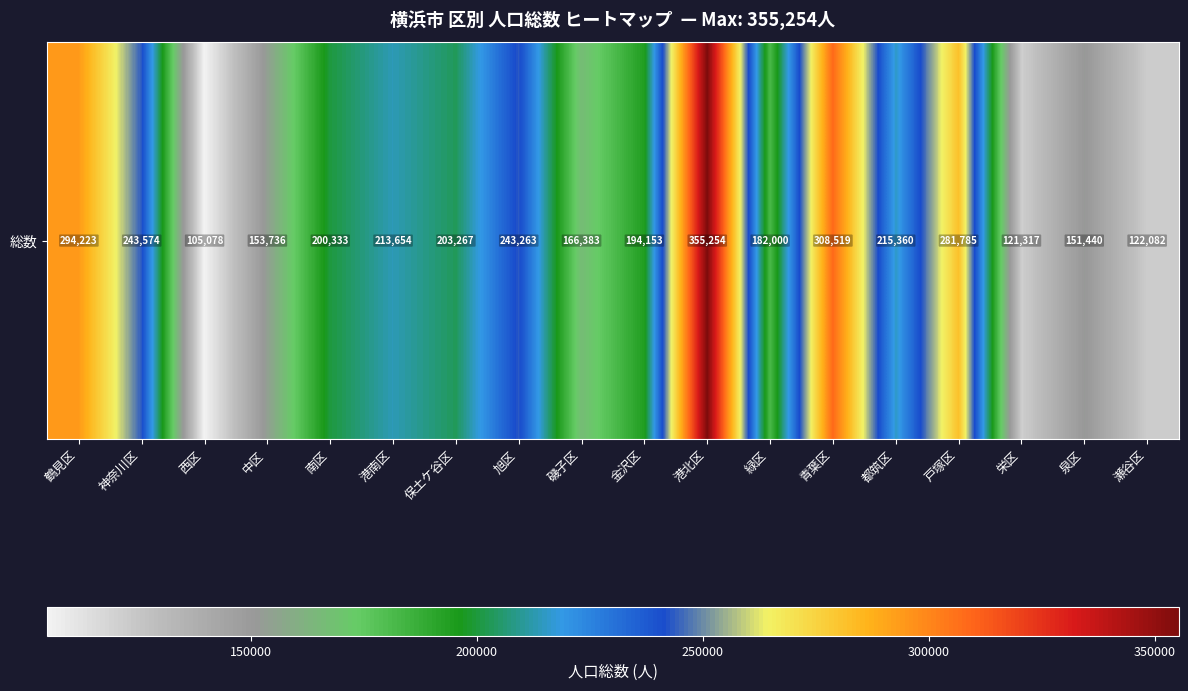

Read the value at 瀬谷区, to the nearest 10.

122080